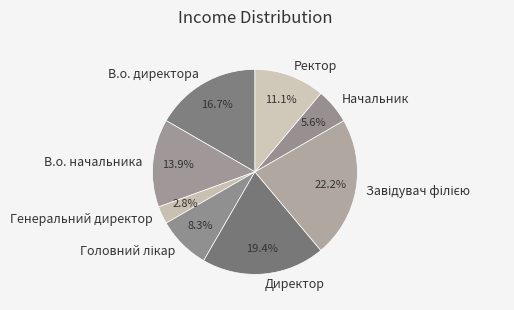

Is it true that Начальник is 13% of the pie?

False